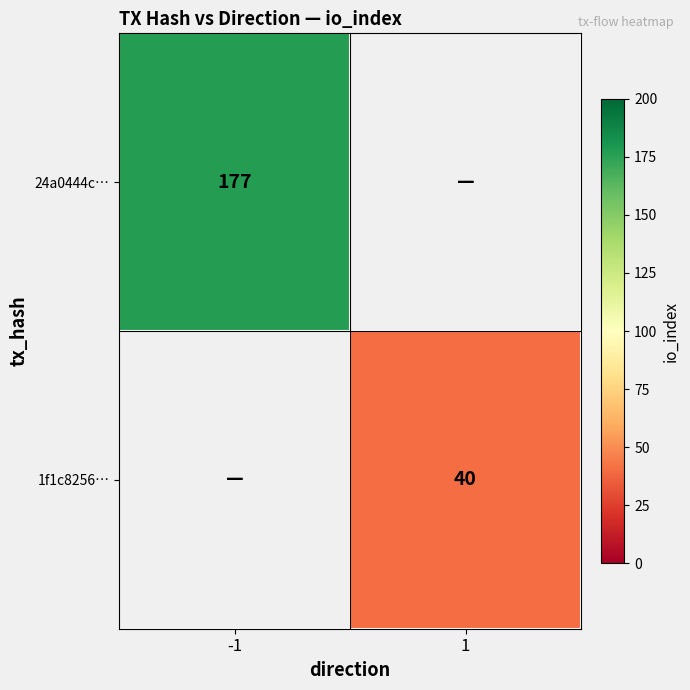

Is it true that 24a0444c… equals 177 at -1?

True